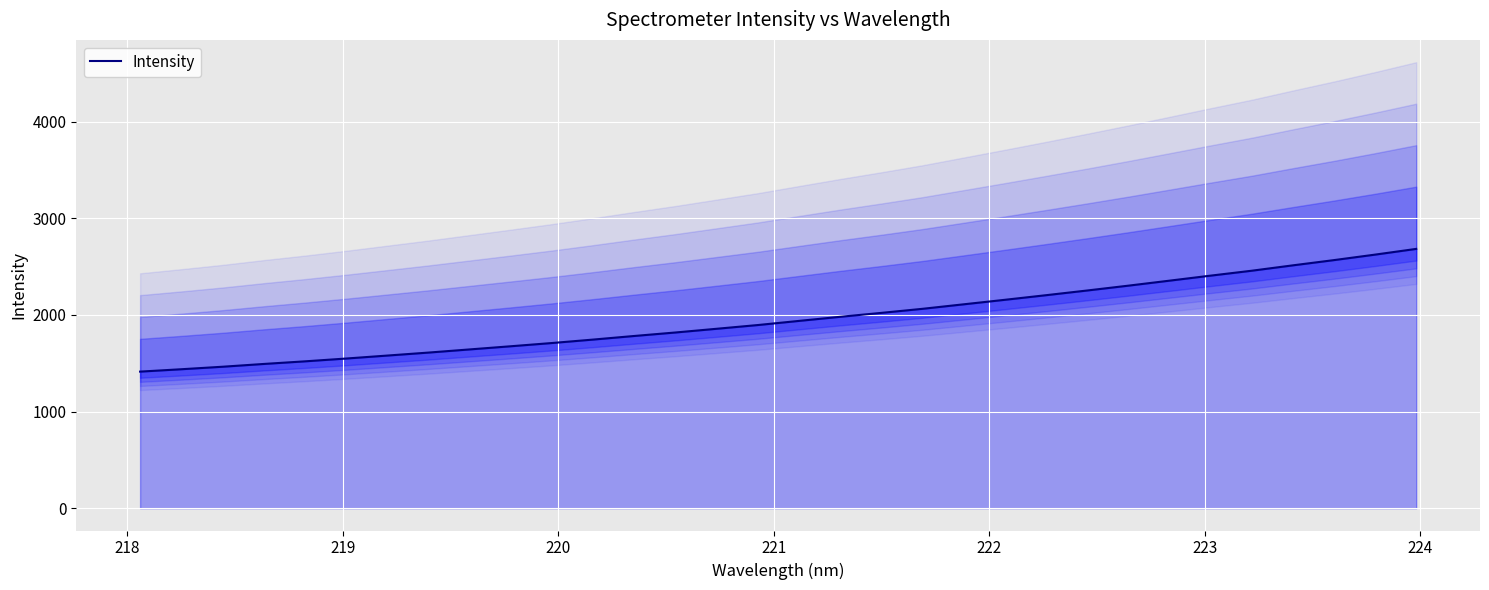

What is the greatest value displayed?

2682.3